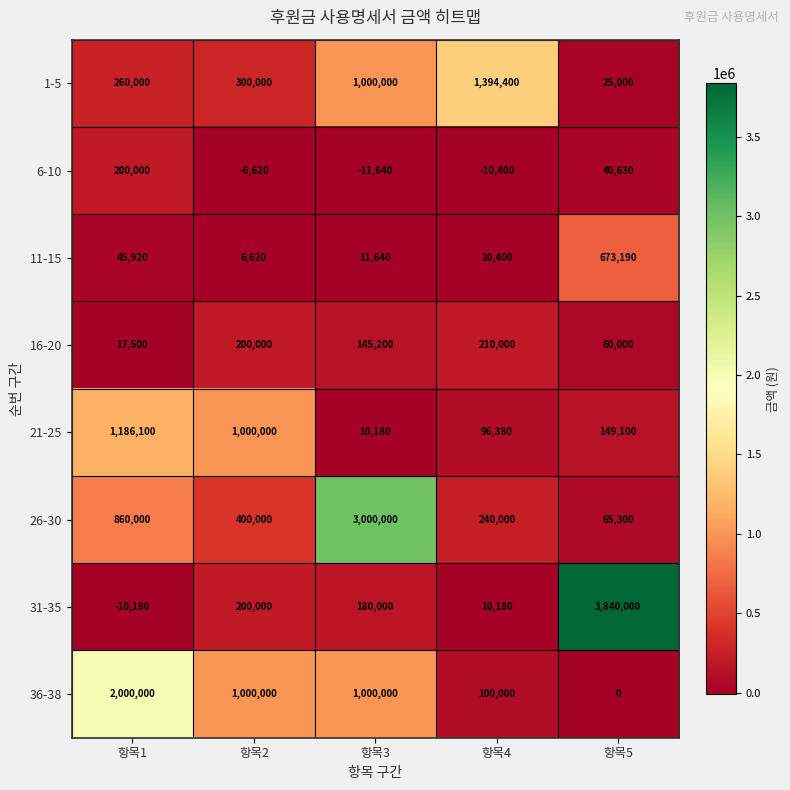

What is the difference between the 6-10 values at 항목4 and 항목5?

51030